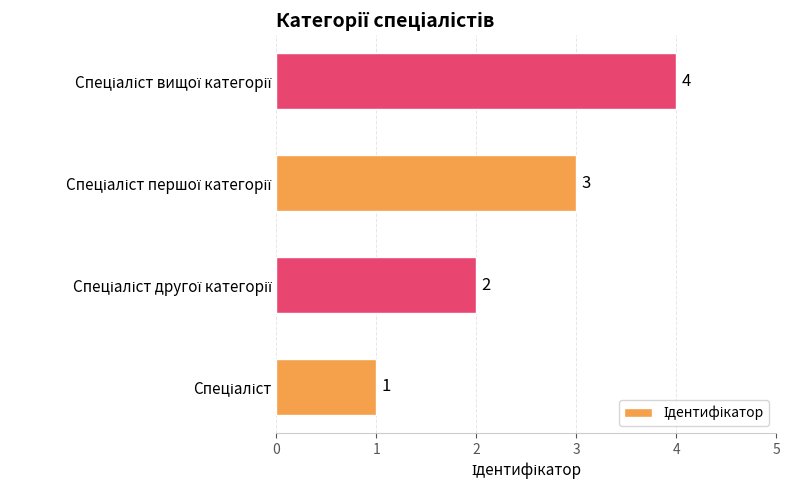

What is the sum of all values?

10